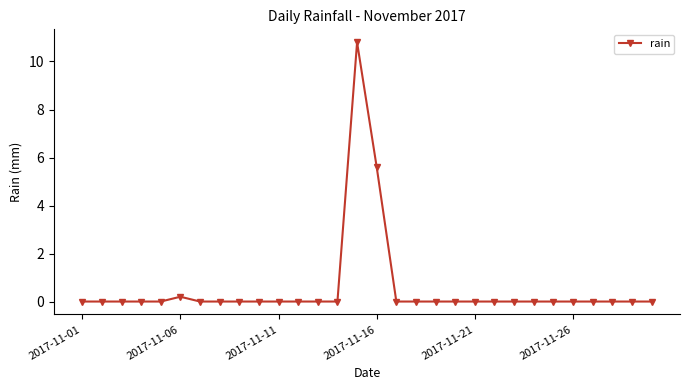

Reading right to left, list all the values displayed in this chart.

0.0	0.0	0.0	0.0	0.0	0.0	0.0	0.0	0.0	0.0	0.0	0.0	0.0	0.0	5.6	10.8	0.0	0.0	0.0	0.0	0.0	0.0	0.0	0.0	0.2	0.0	0.0	0.0	0.0	0.0